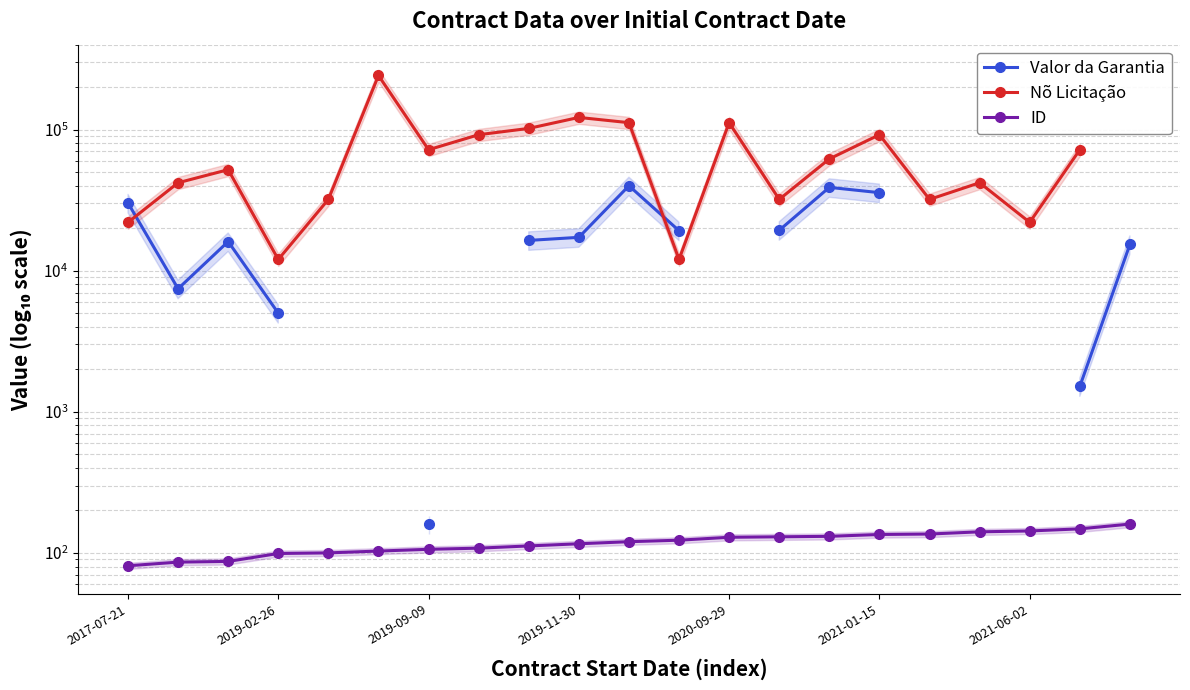

Count the number of categories in the chart.

21